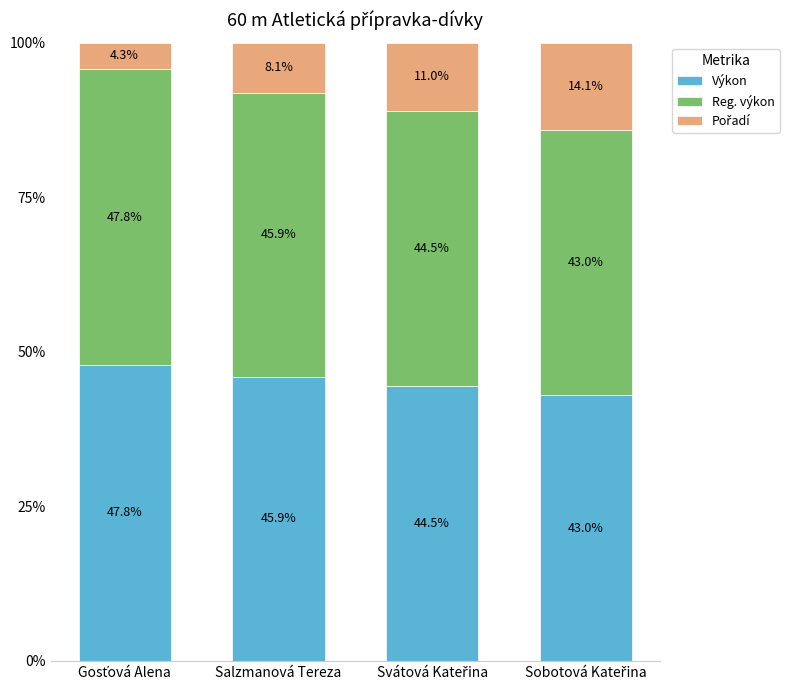

What is the maximum value for Výkon?

47.8